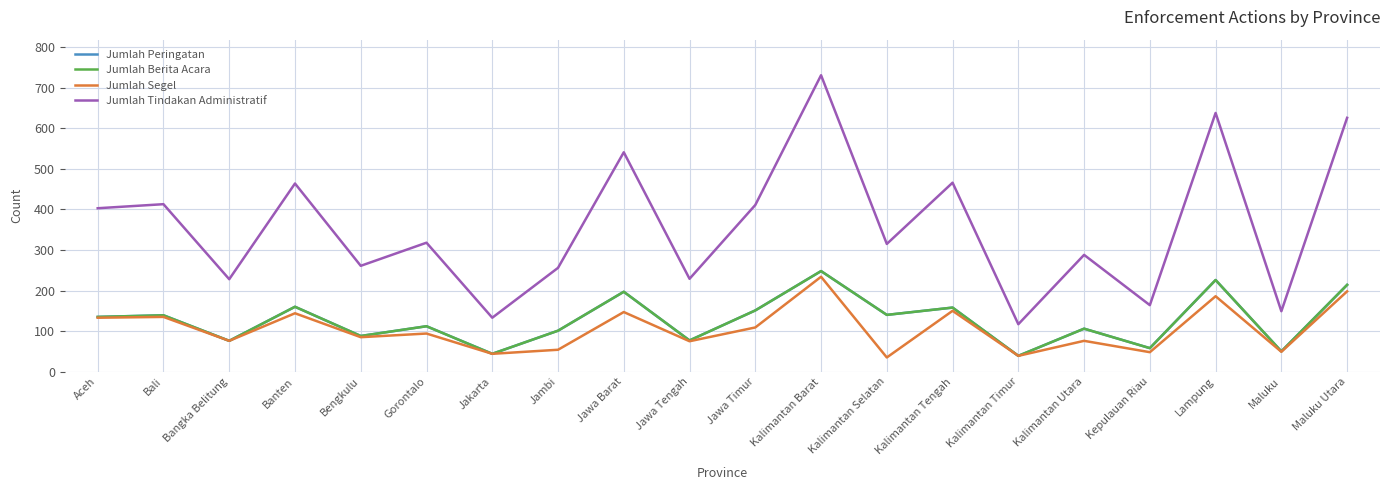

Which has a higher value, Lampung or Kalimantan Timur?

Lampung